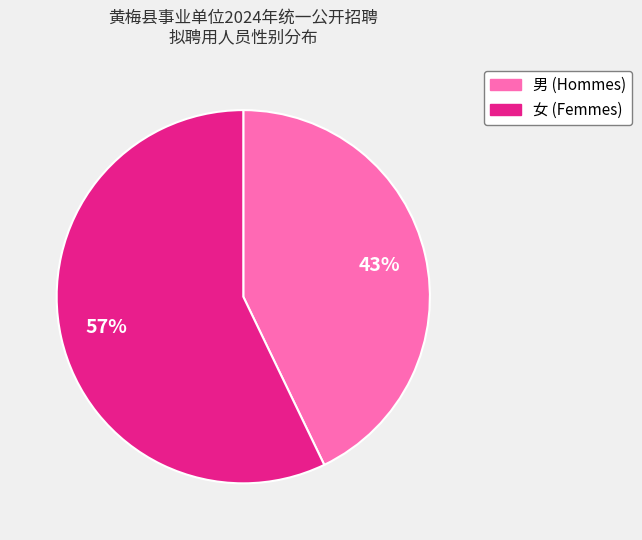

Is it true that 男 is 54% of the pie?

False